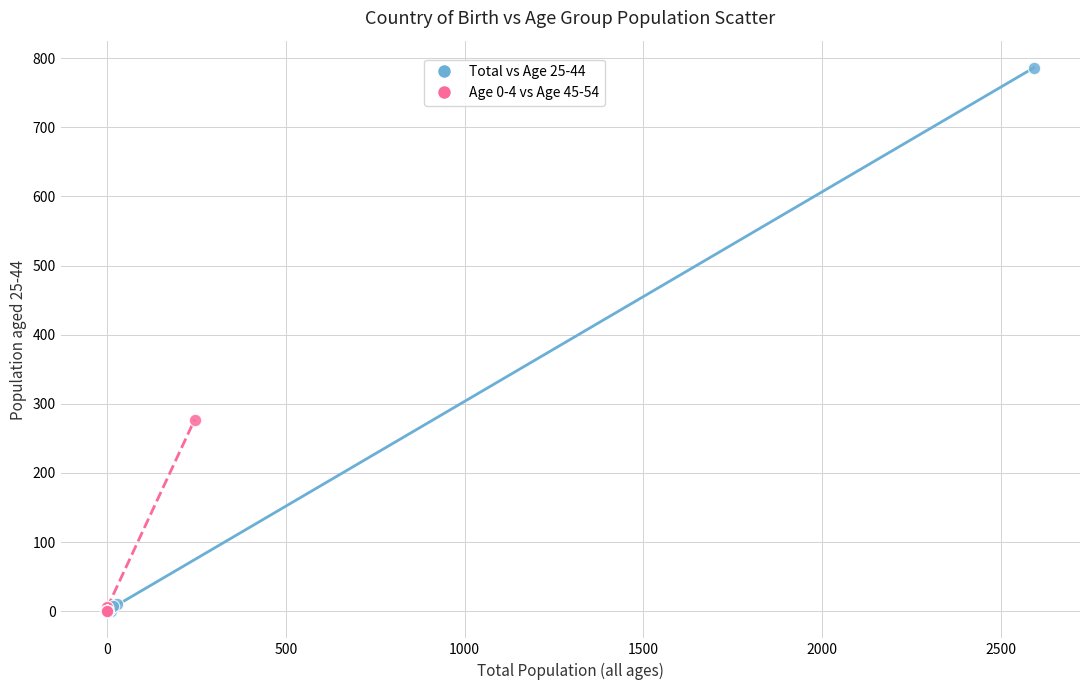

Which series contains the highest Y value?

Total vs Age 25-44